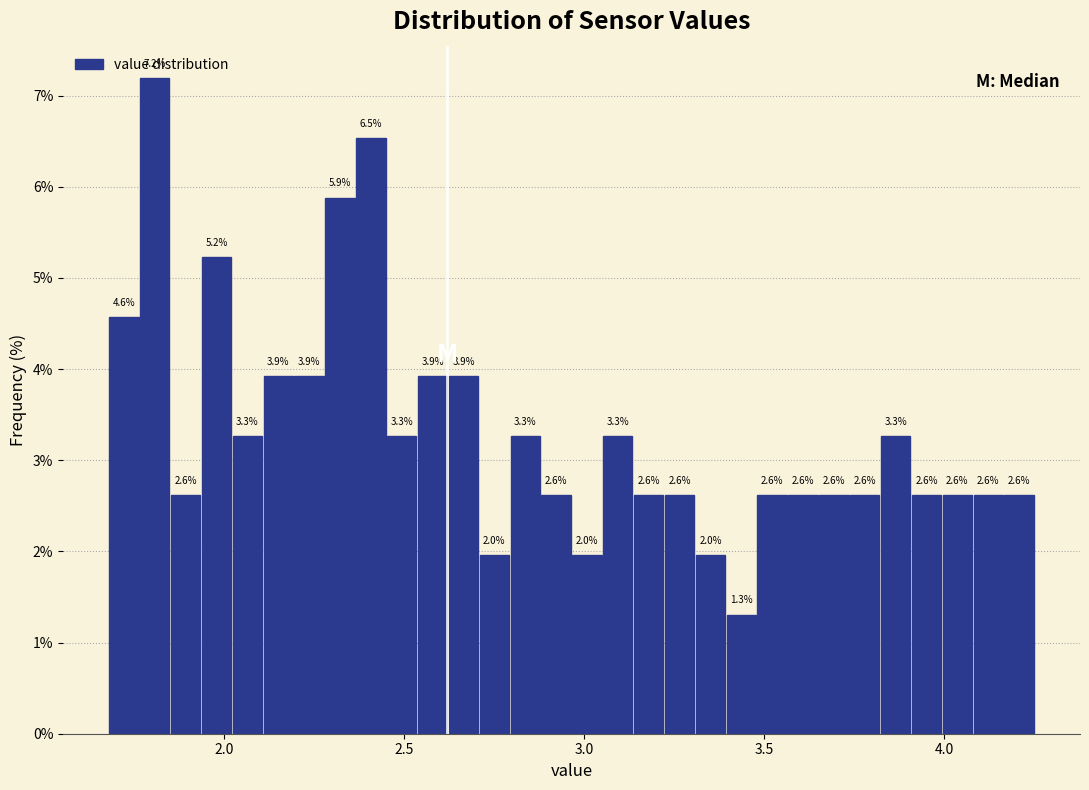

Around what value on the x-axis is the tallest bar? Give the approximate position of its centre, as read against the axis.

1.80